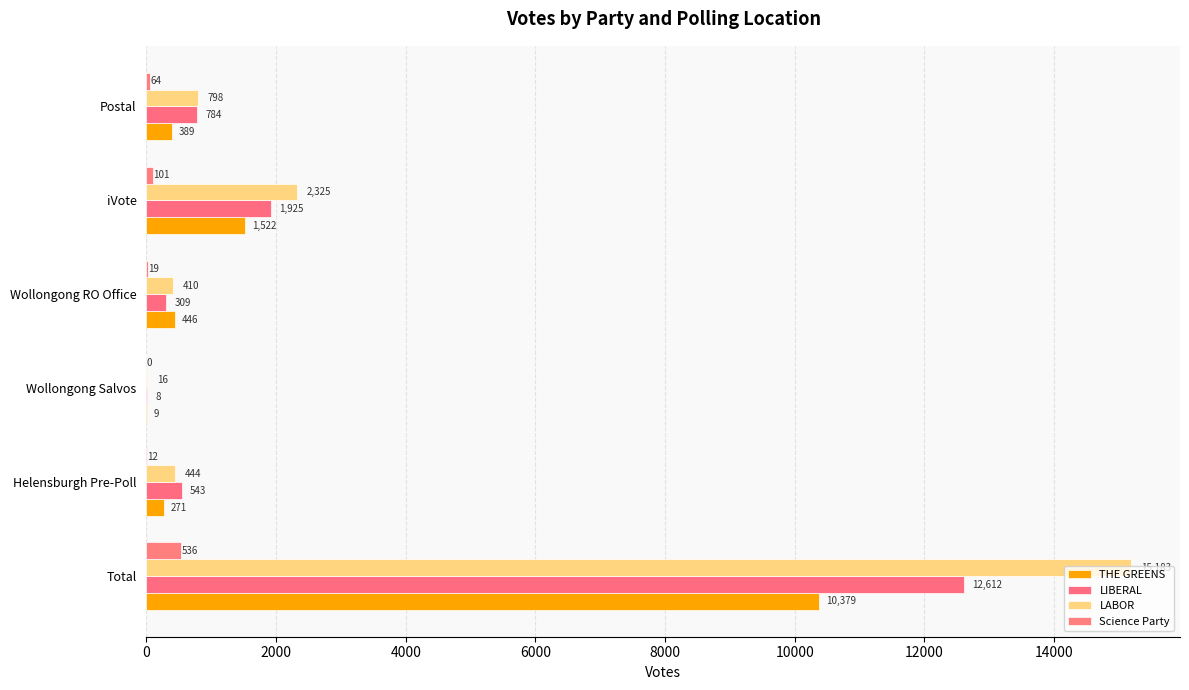

Which series has the widest spread of values?

LABOR